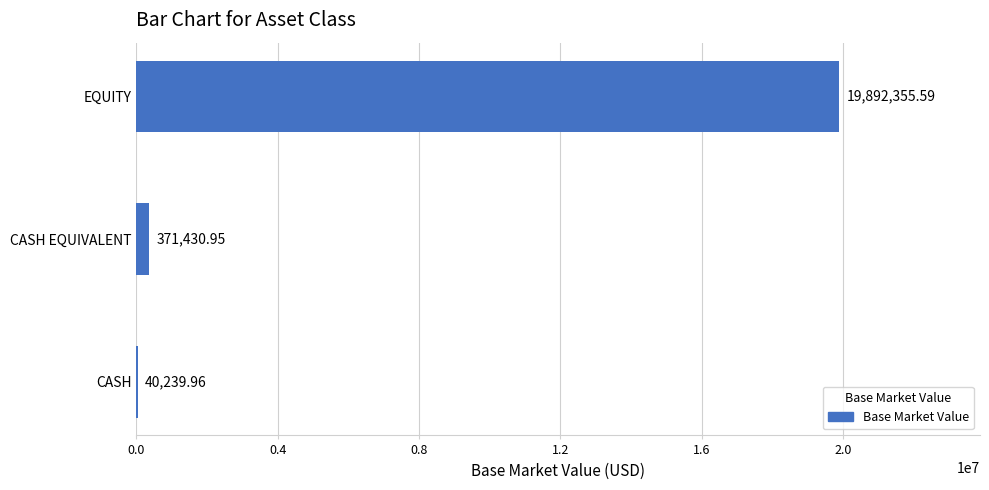

What is the sum of the values at CASH and CASH EQUIVALENT?

411670.9